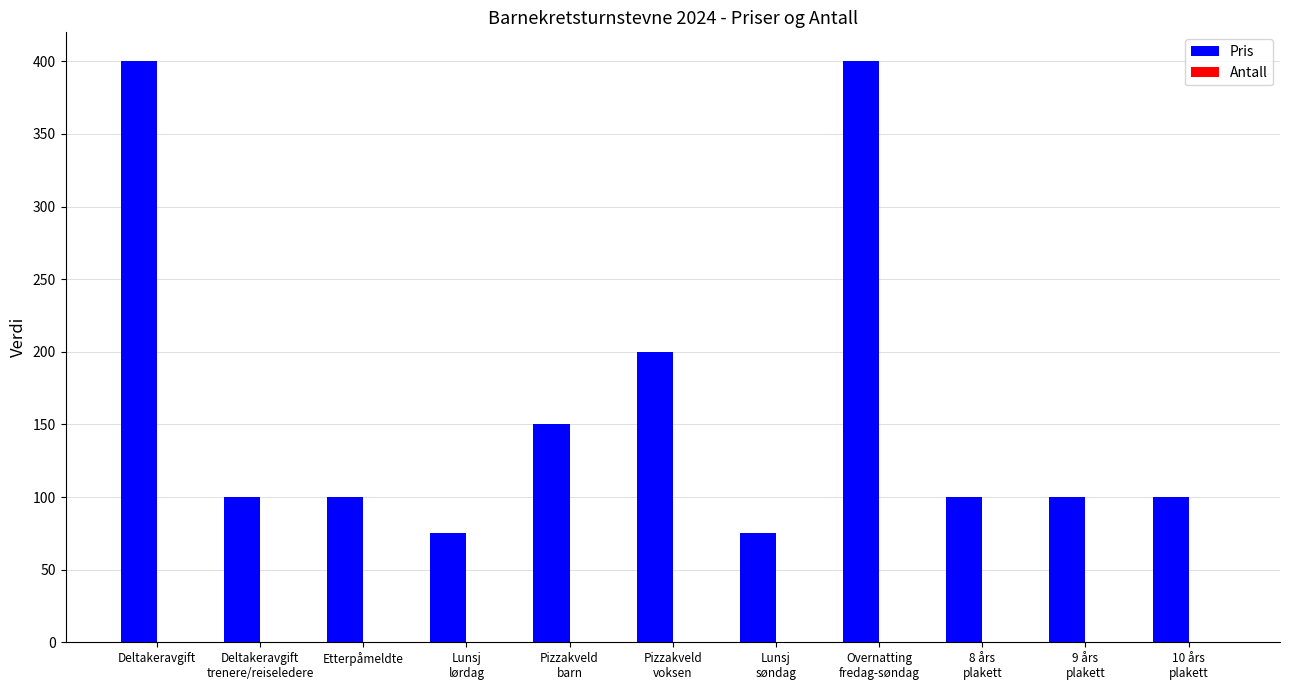

What is the greatest value displayed?

400